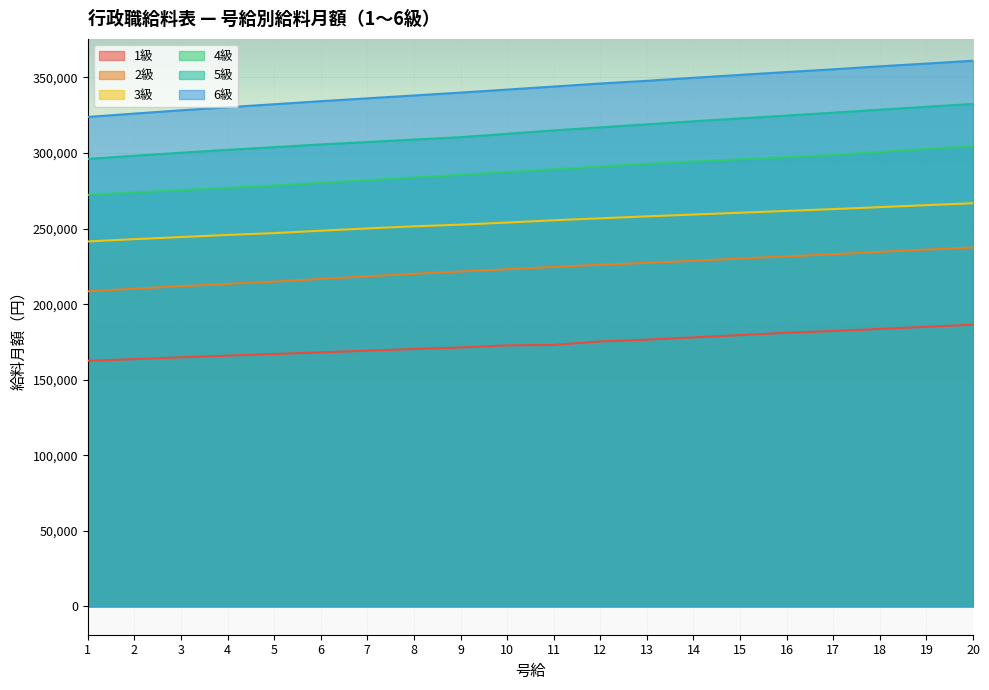

Rank the series by their average value, from lowest to highest.

1級, 2級, 3級, 4級, 5級, 6級